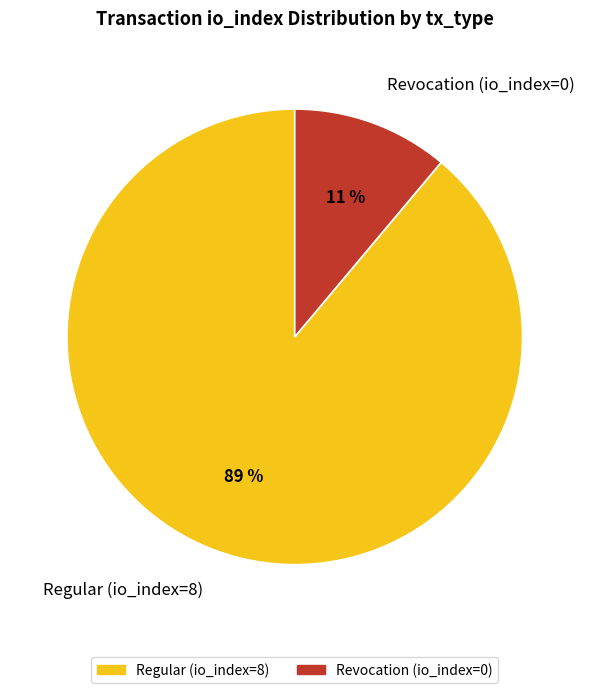

Is it true that Revocation (io_index=0) is 11% of the pie?

True